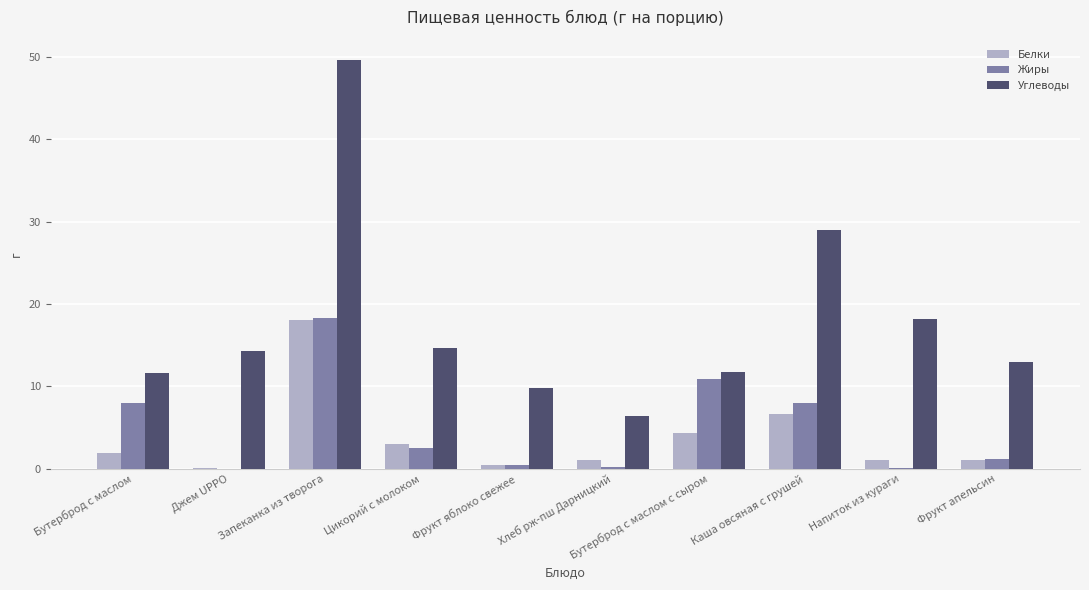

At which label does Белки reach its peak?

Запеканка из творога